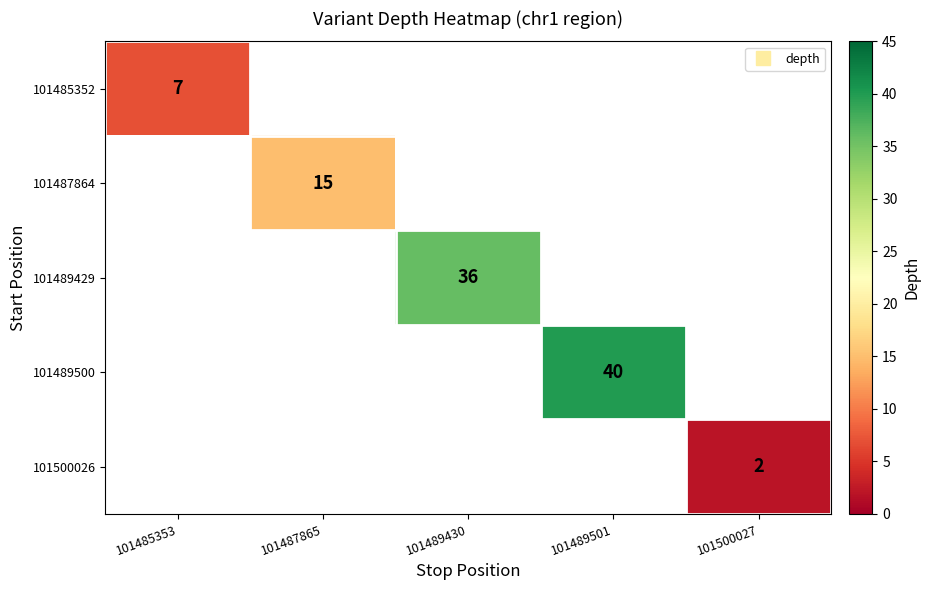

How many values in 101500026 are above zero?

1